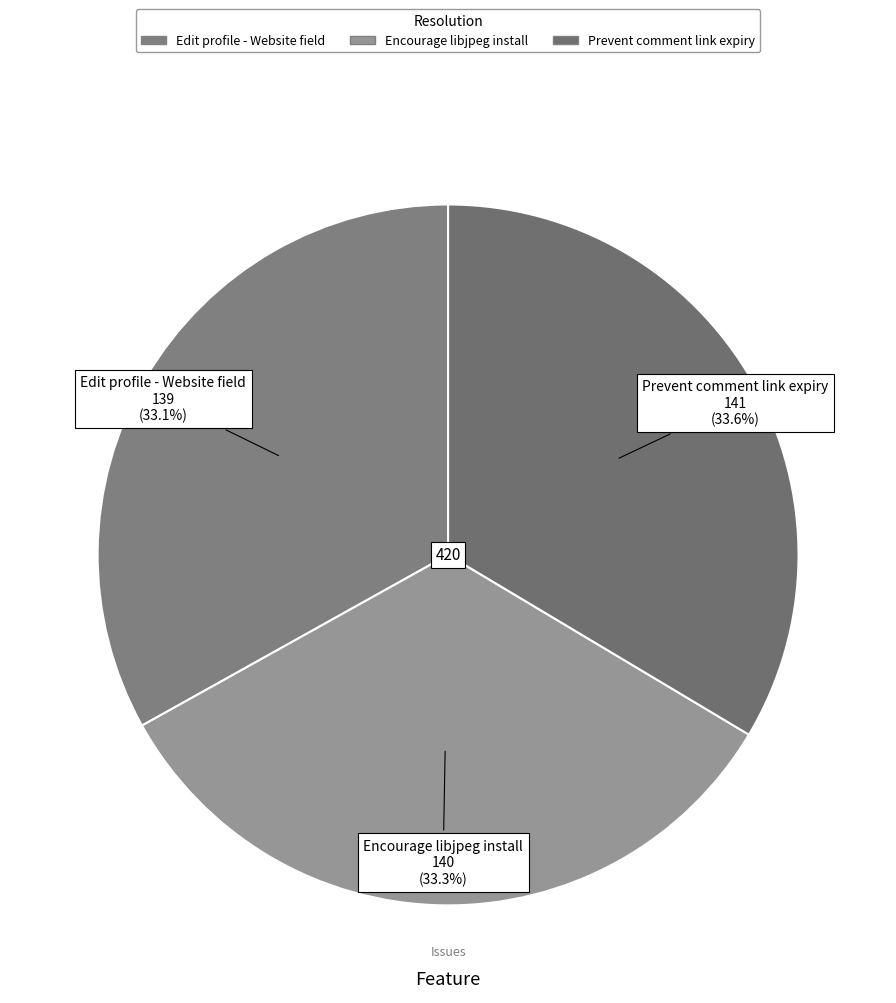

Is Encourage libjpeg install the majority of the pie?

No